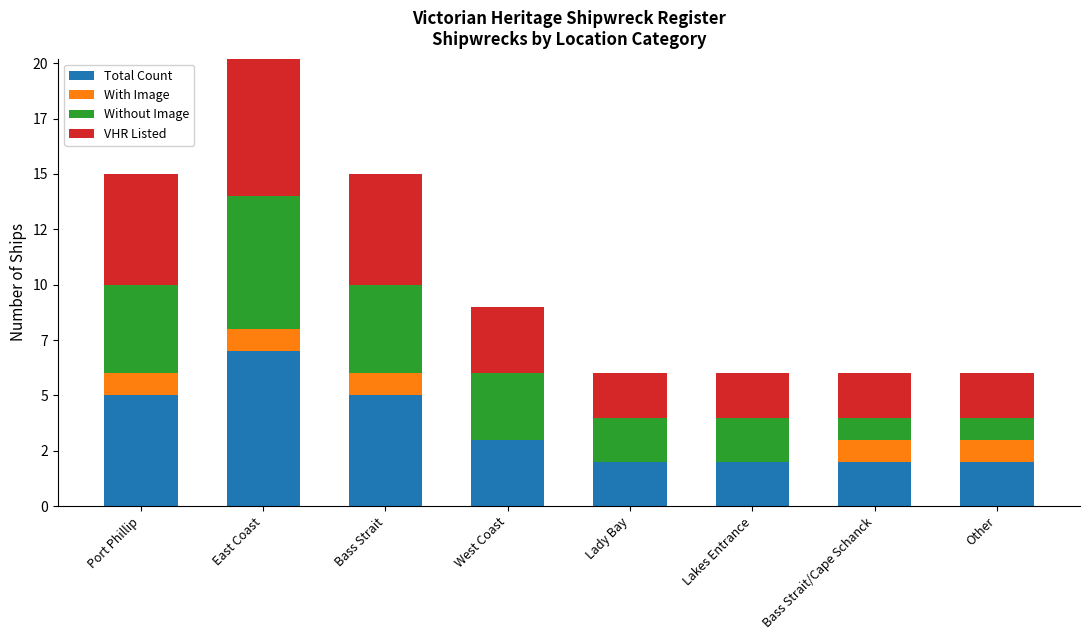

What is the label of the 1st bar from the left?

Port Phillip